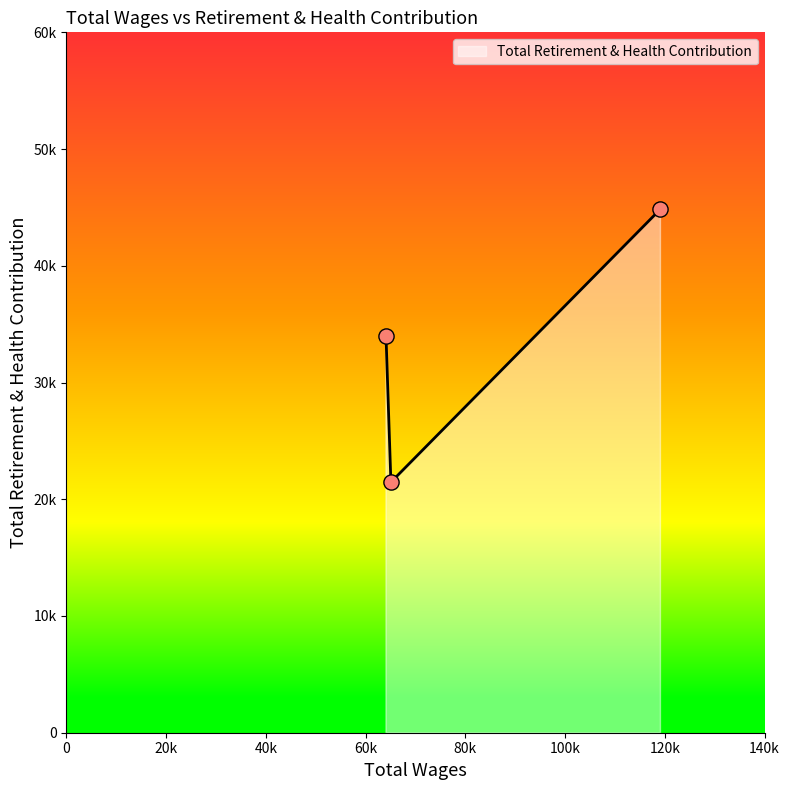

Is this an area chart (filled region under the line)?

No